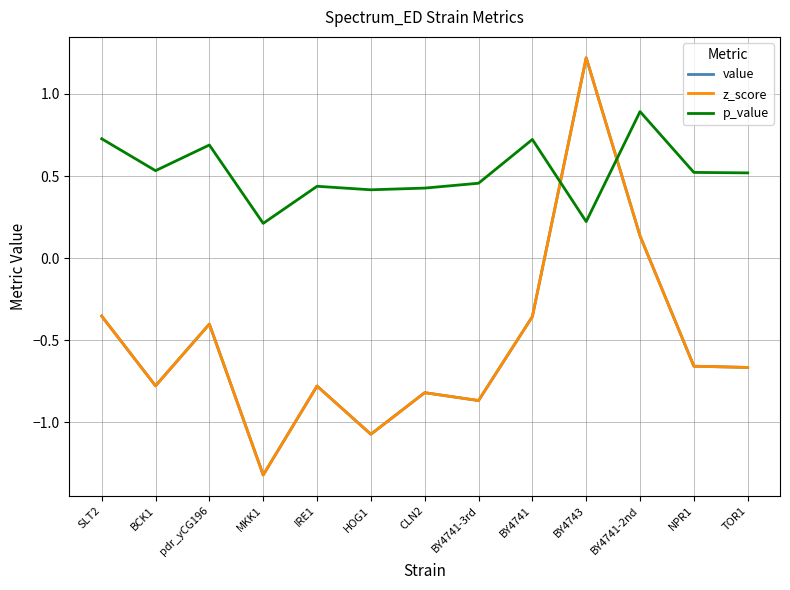

How many data points in value are above 0?

2